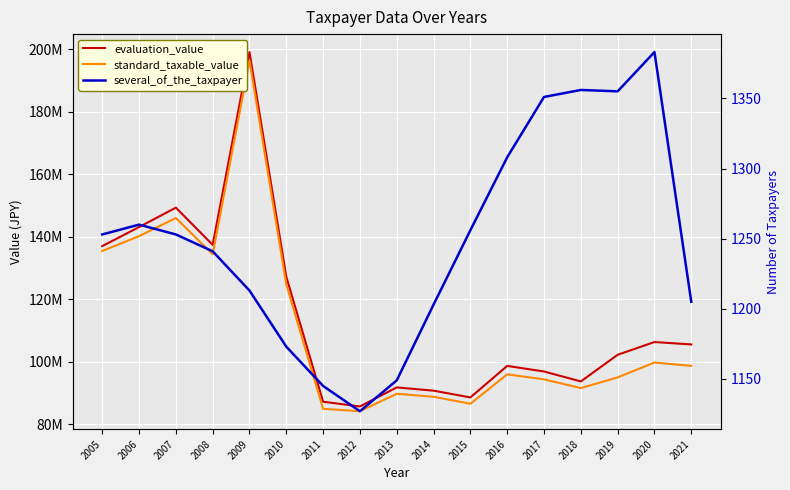

Rank the series at 2015 from highest to lowest value.

evaluation_value, standard_taxable_value, several_of_the_taxpayer